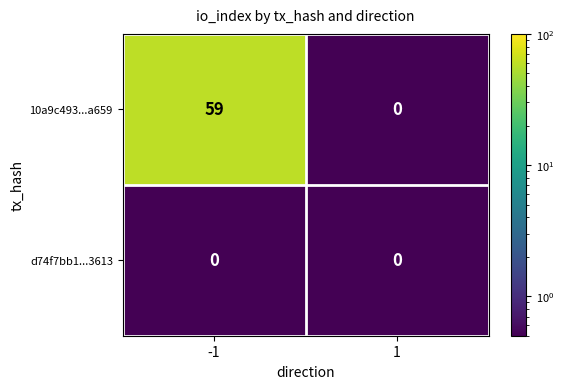

Reading left to right, transcribe all the data shown in this chart.

10a9c493...a659: 59	0
d74f7bb1...3613: 0	0